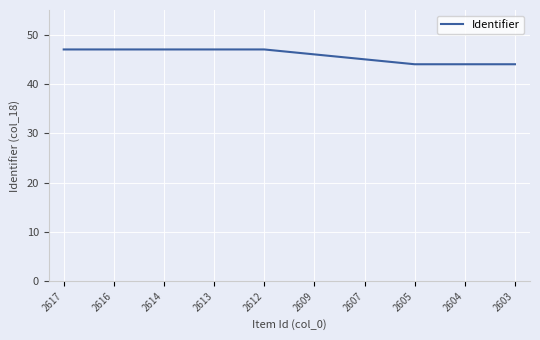

True or false: the data shows 44 at 2603.

True